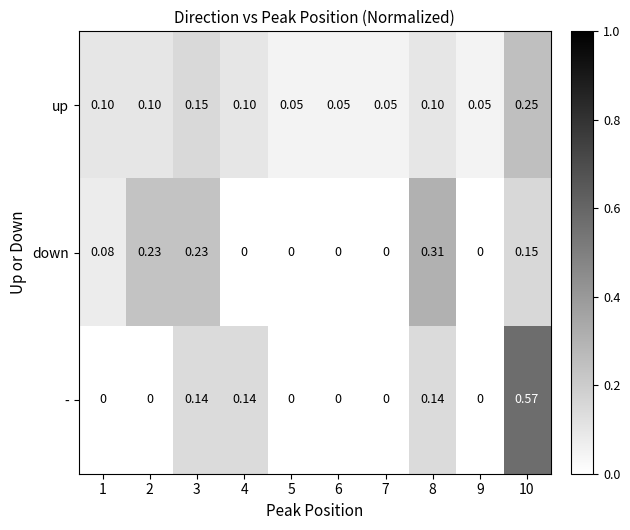

How many categories are shown in the chart?

10